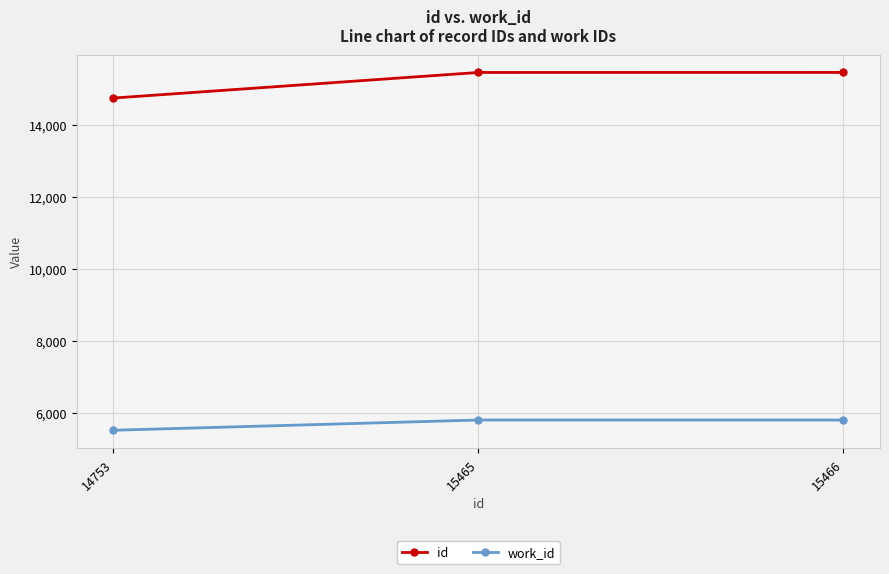

What are all the series names shown in the legend?

id, work_id